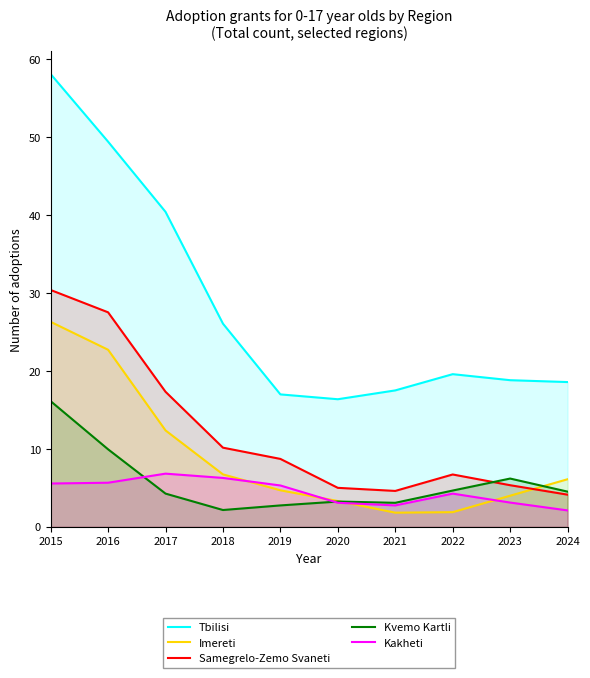

Is the value of Kakheti at 2022 greater than the value of Samegrelo-Zemo Svaneti at 2024?

Yes